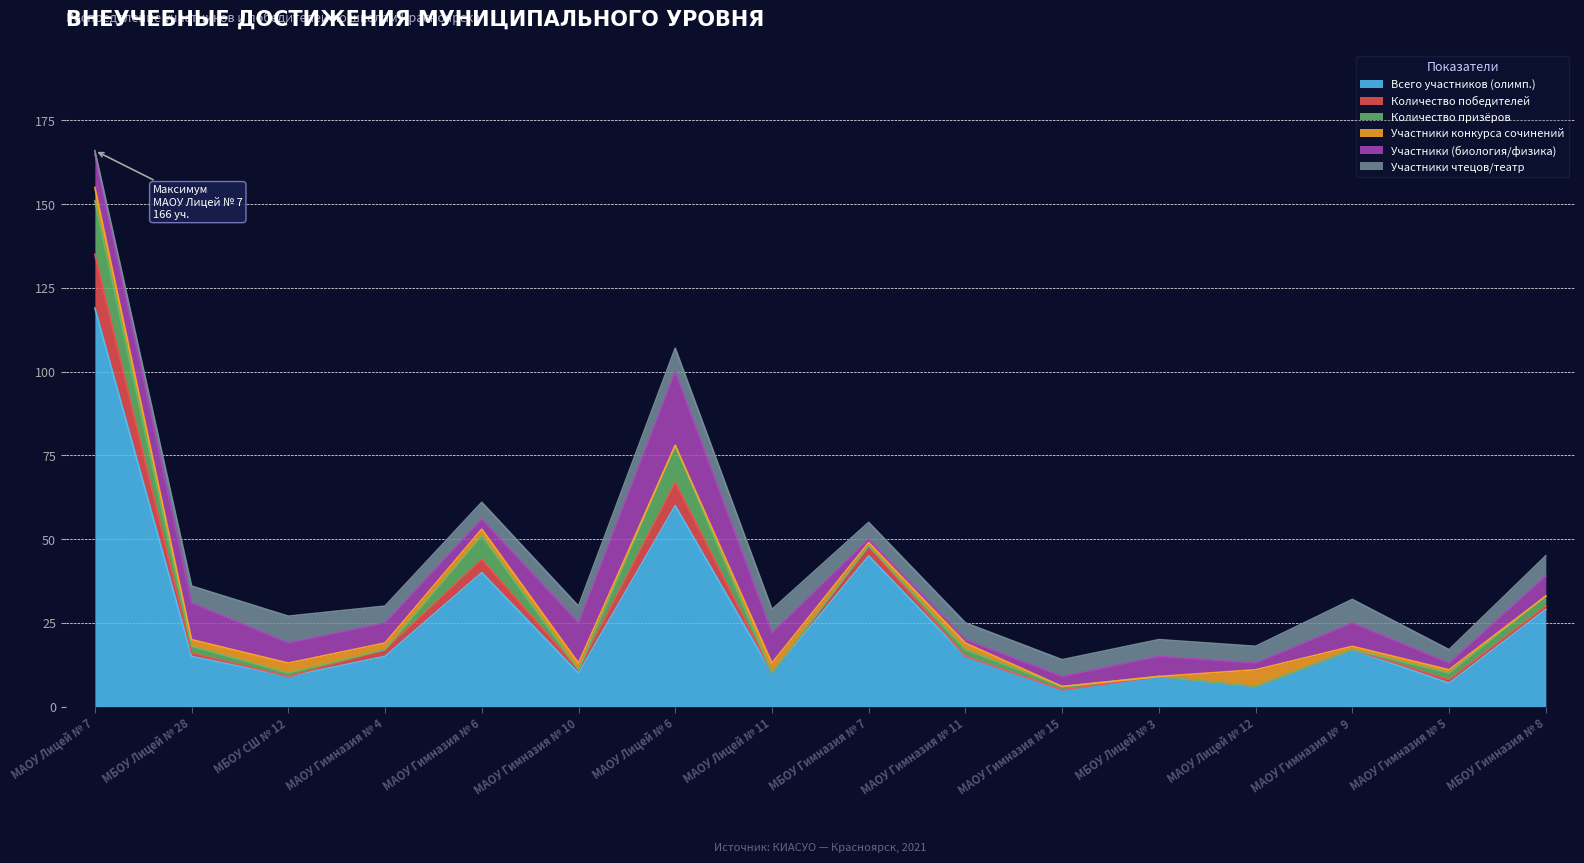

Reading left to right, transcribe all the data shown in this chart.

Всего участников (олимп.): 119	15	9	15	40	10	60	10	45	15	5	9	6	17	7	29
Количество победителей: 16	1	0	2	4	1	7	0	3	0	0	0	0	0	1	1
Количество призёров: 16	2	1	0	7	0	11	0	0	2	1	0	0	0	2	3
Участники конкурса сочинений: 4	2	3	2	2	2	0	3	1	2	0	0	5	1	1	0
Участники (биология/физика): 10	11	6	6	3	12	22	9	1	1	3	6	2	7	2	6
Участники чтецов/театр: 1	5	8	5	5	5	7	7	5	5	5	5	5	7	4	6